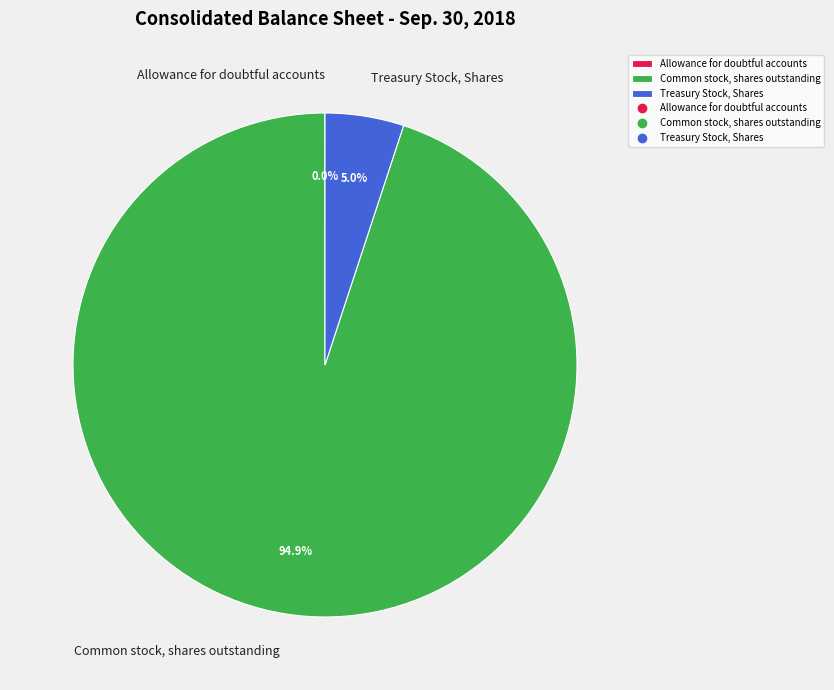

What portion of the pie excludes Treasury Stock, Shares?

95.0%